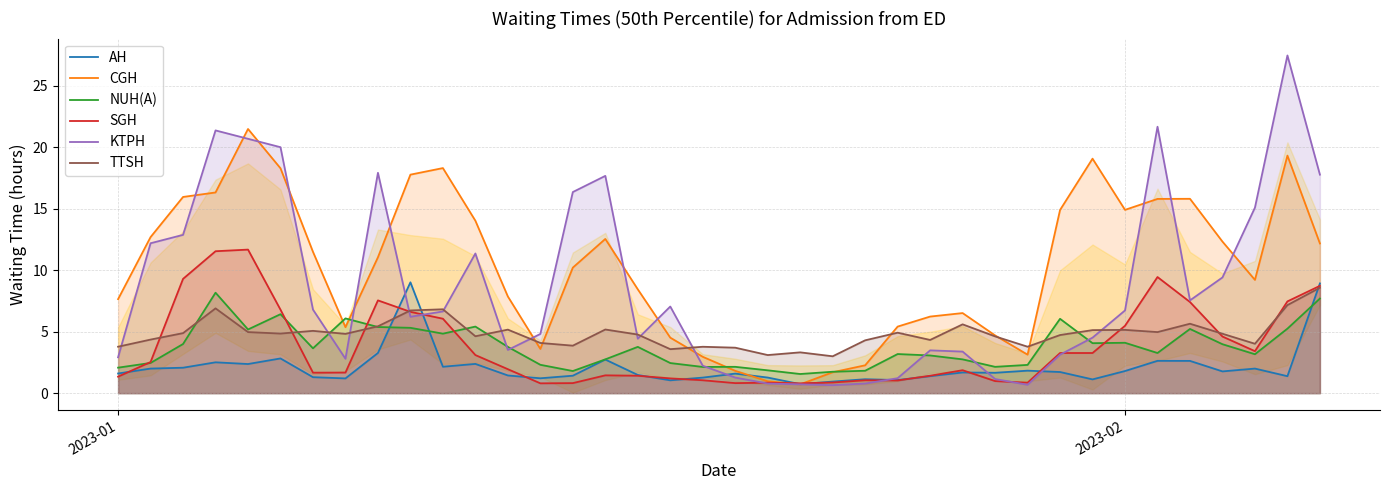

Which series has the largest total across all categories?

CGH